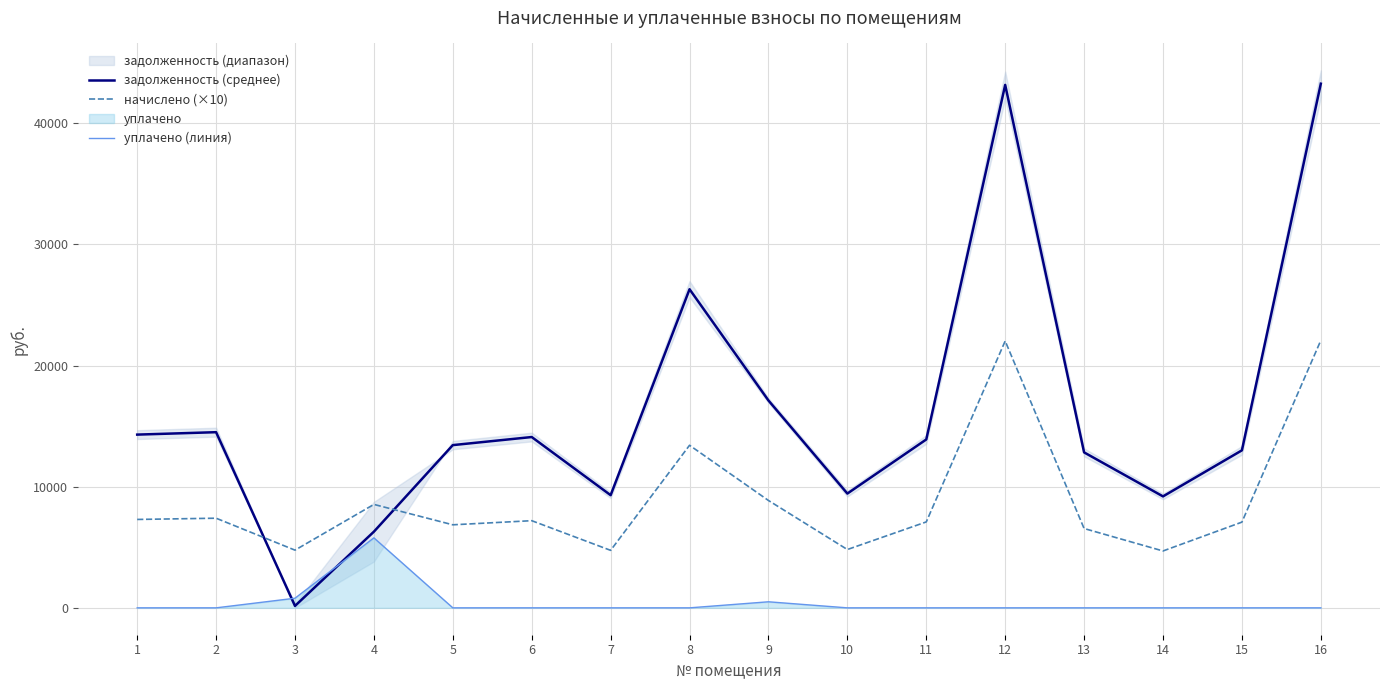

Is the value of уплачено (линия) at 11 greater than the value of начислено (×10) at 1?

No